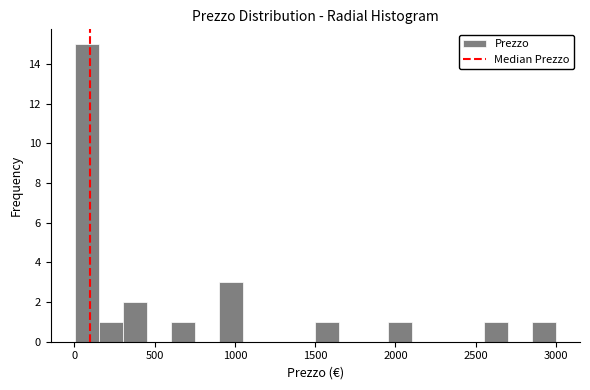

Read against the x-axis, roughly where is the centre of the tallest bar?

100